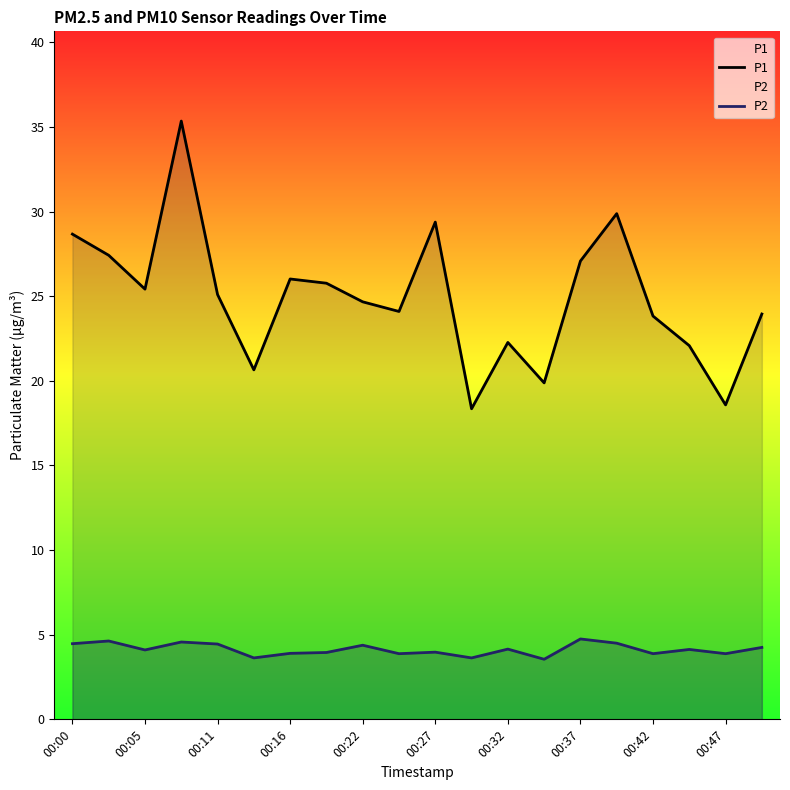

What is the value of the P1 point at the 18th from the left?

22.1